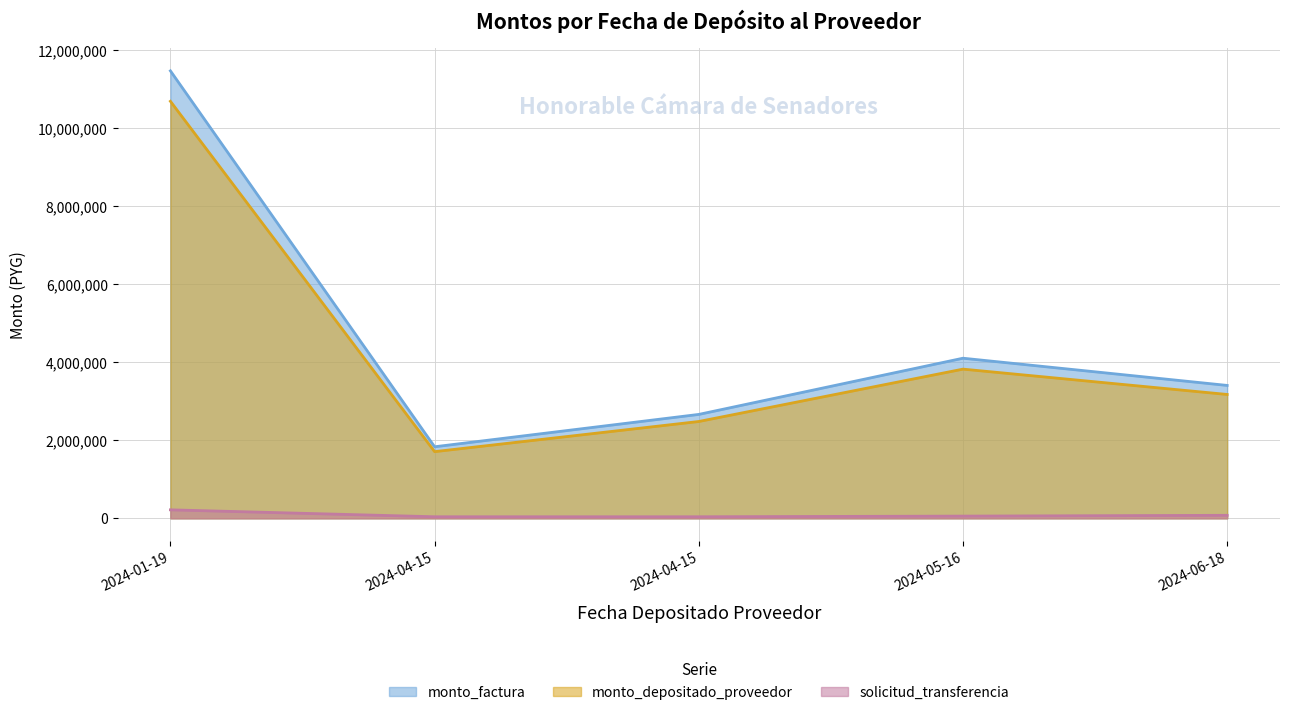

What is the minimum value for monto_factura?

1835644